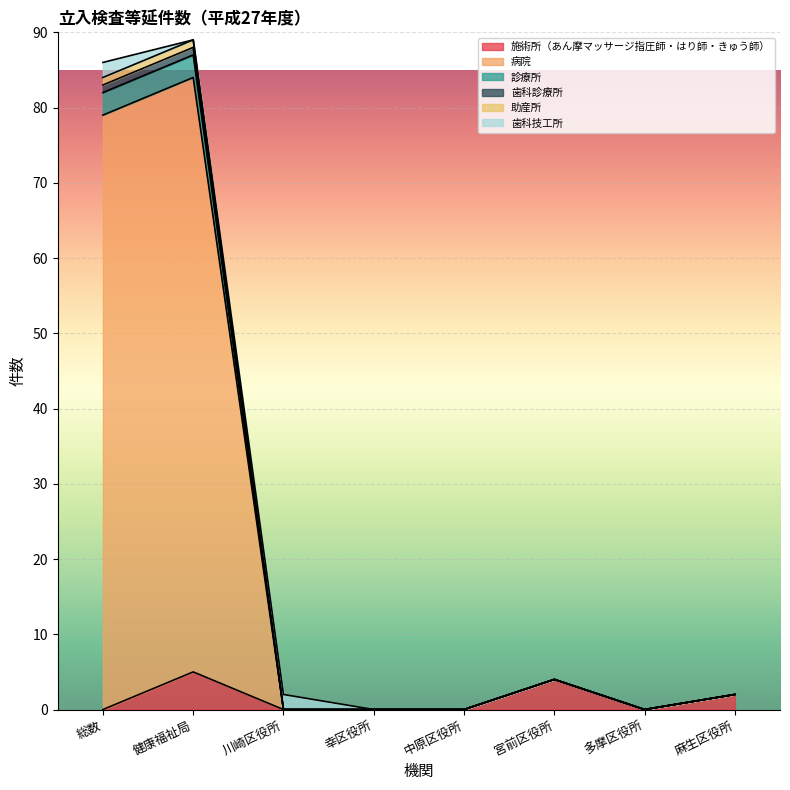

True or false: 歯科診療所 and 病院 cross at least once.

False